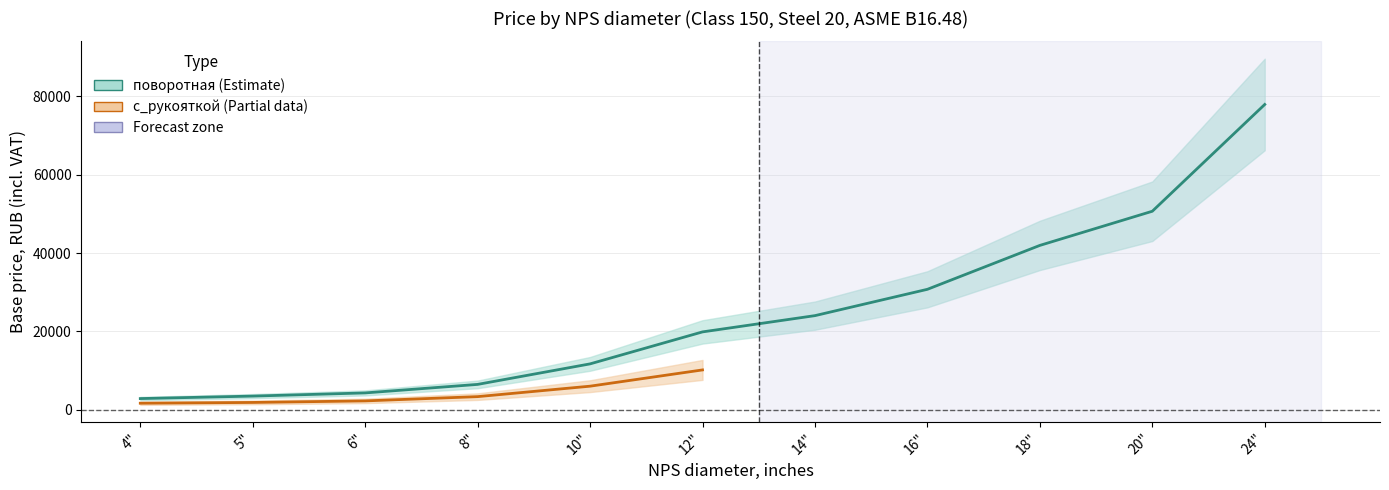

True or false: there are more than 0 points higher than both neighbors.

False